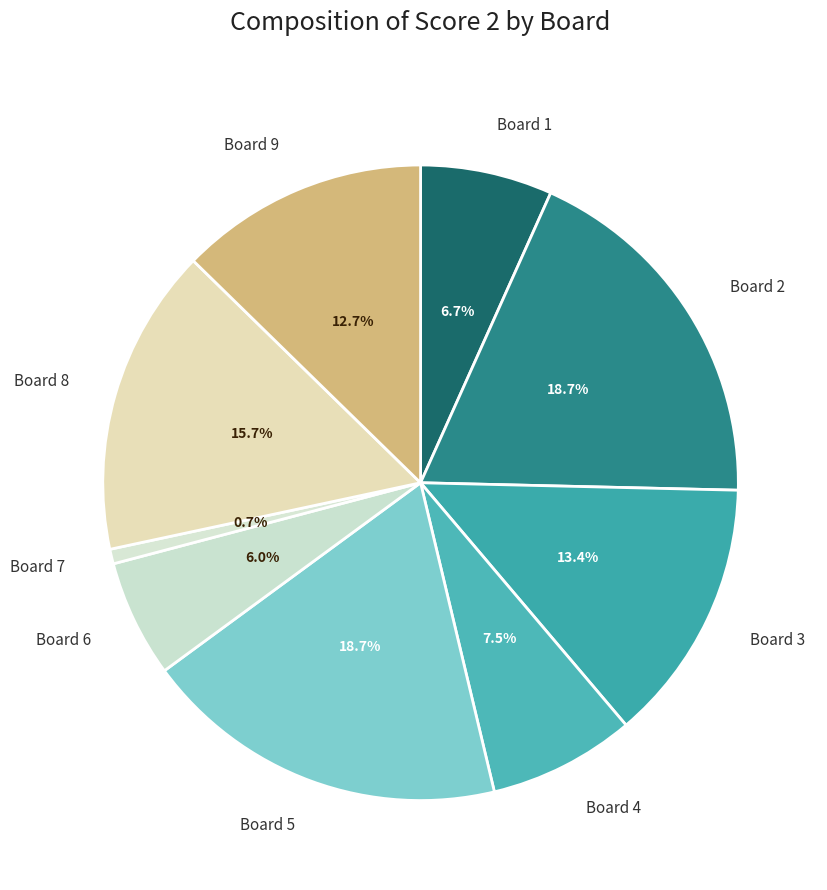

Does any single category account for the majority?

No